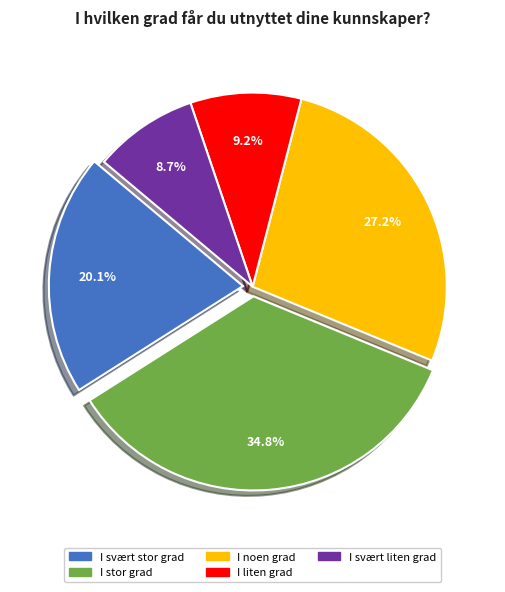

Rank the categories by value from highest to lowest.

I stor grad, I noen grad, I svært stor grad, I liten grad, I svært liten grad